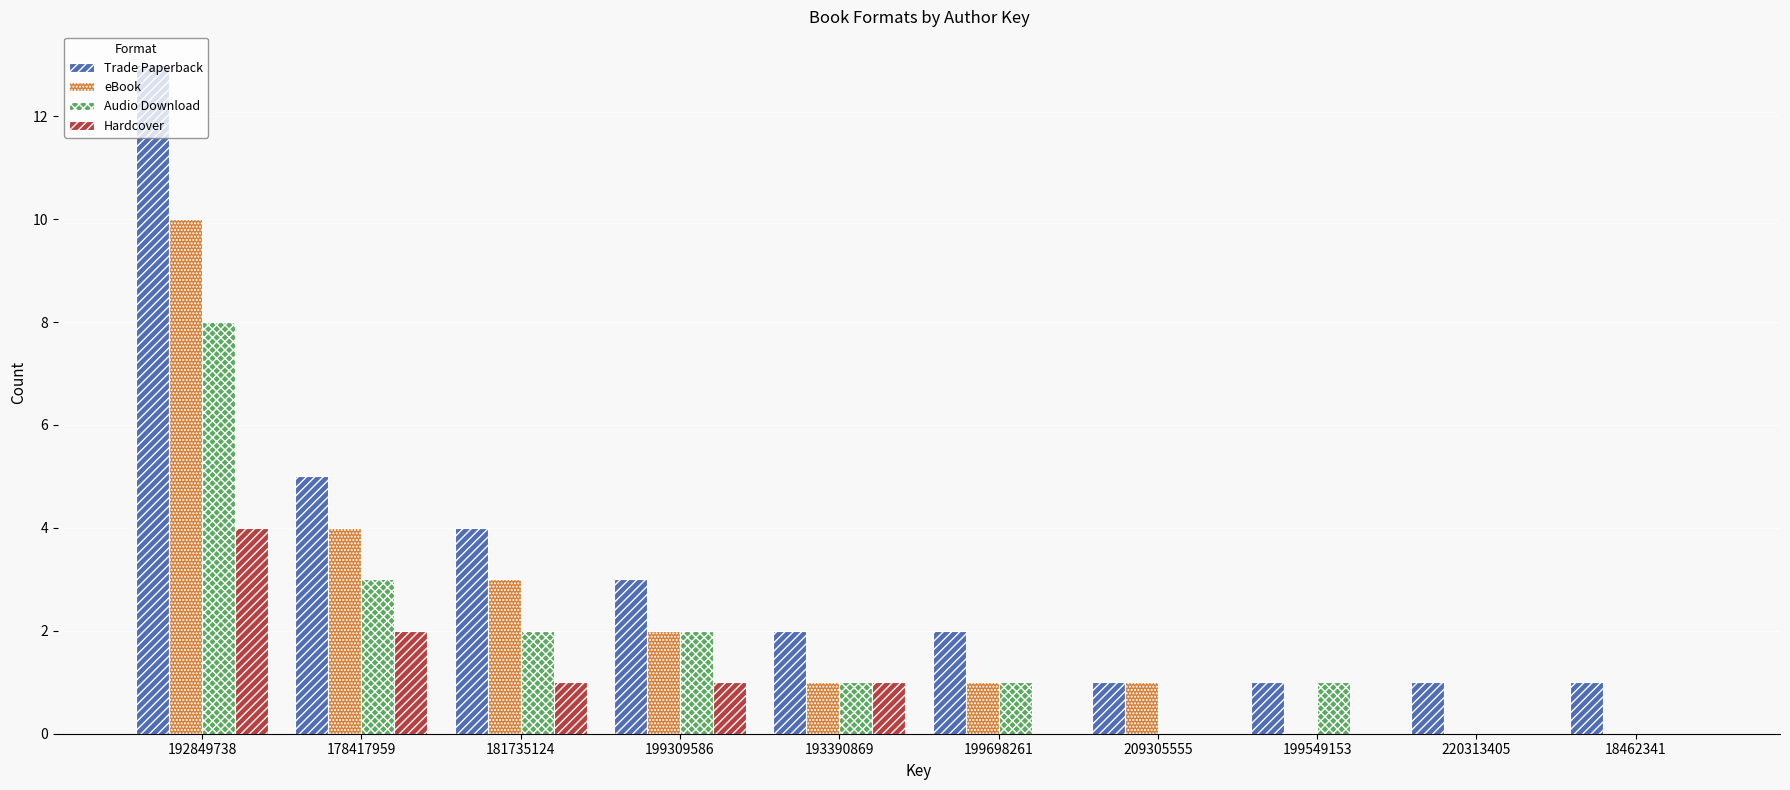

Which series has the largest total across all categories?

Trade Paperback